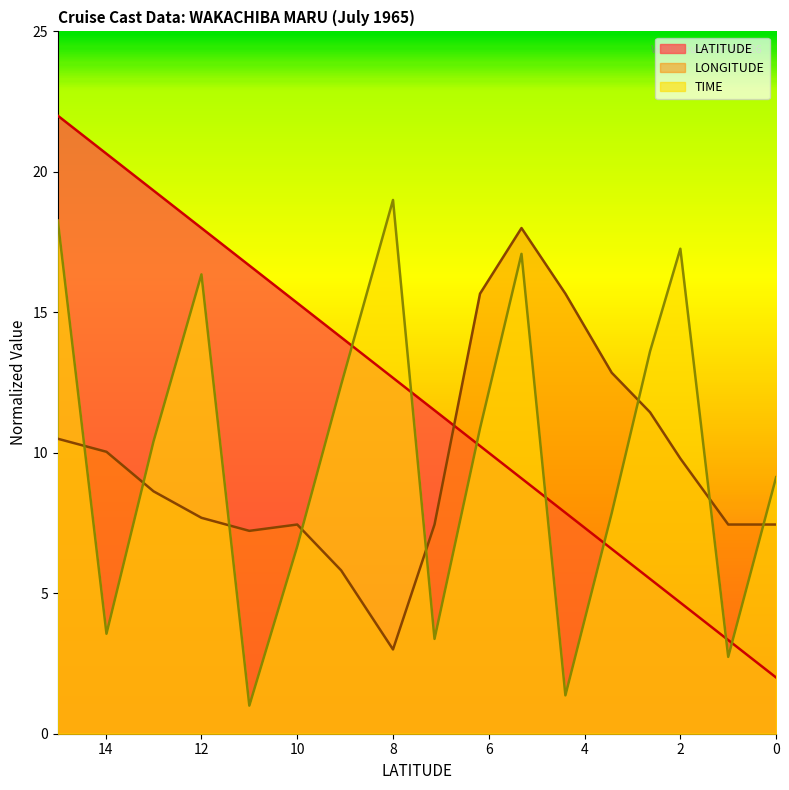

Which series has the largest total across all categories?

LATITUDE